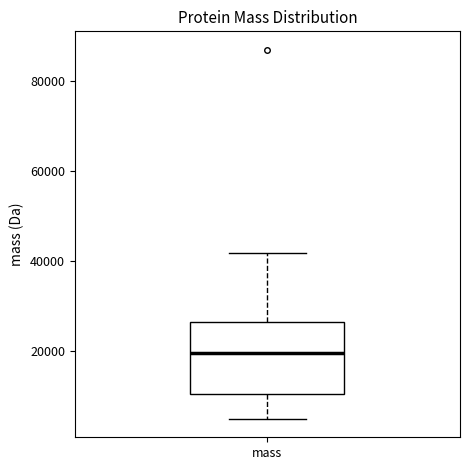

Transcribe this box plot: give where the median line is, the range the box spans, and where the two whiskers end, as read against the y-axis. The values are not printed on the chart, so give them approximately, as read against the axis.

median 20000, box 10000 to 26000, whiskers 4000 to 42000